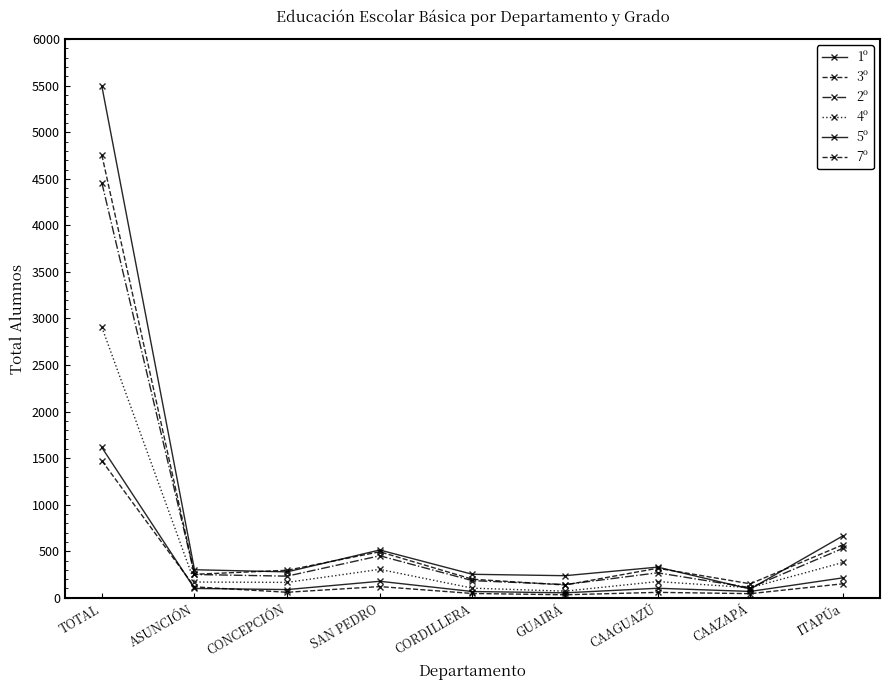

Which series has the largest total across all categories?

1º